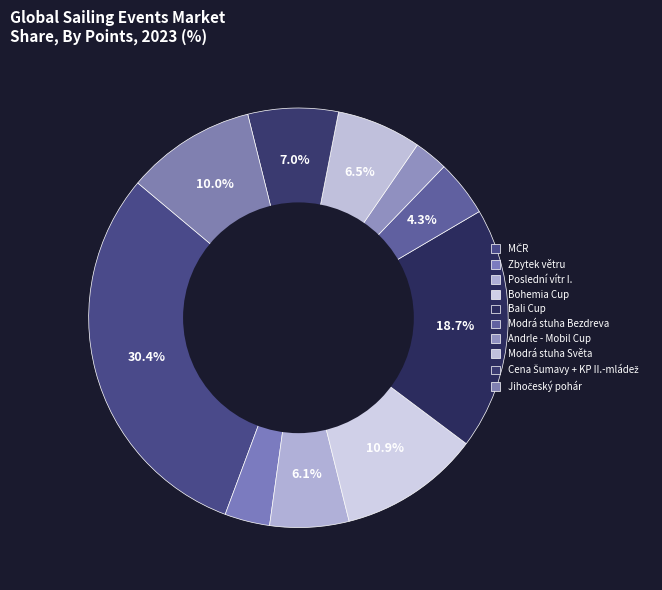

Count the number of slices in the pie.

10